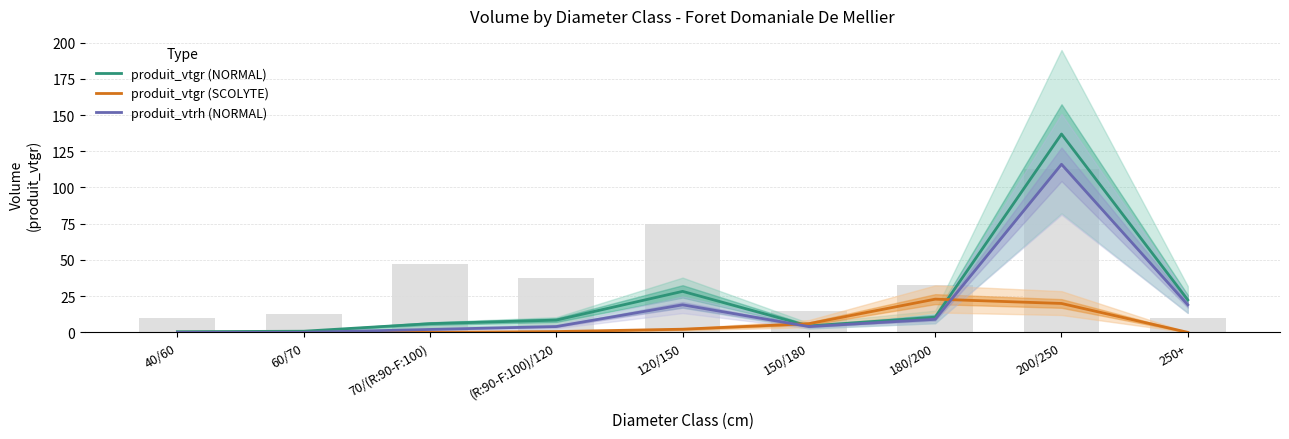

What is the average value of the produit_vtgr (NORMAL) series?

24.2